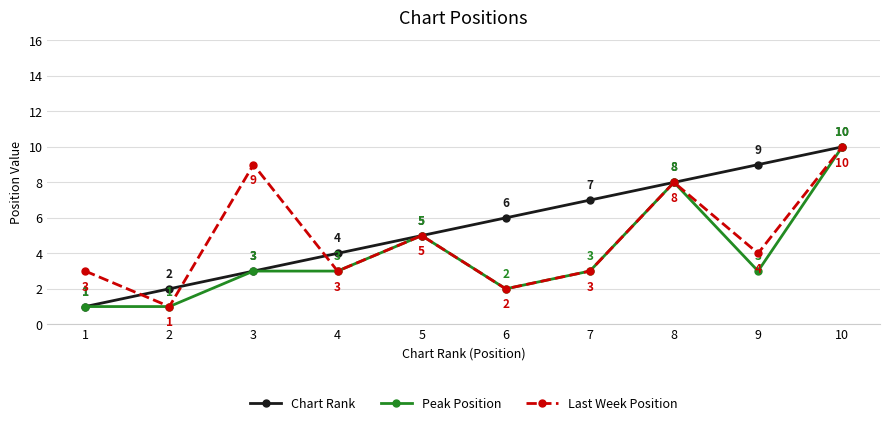

At which category does the chart reach its peak across all series?

10